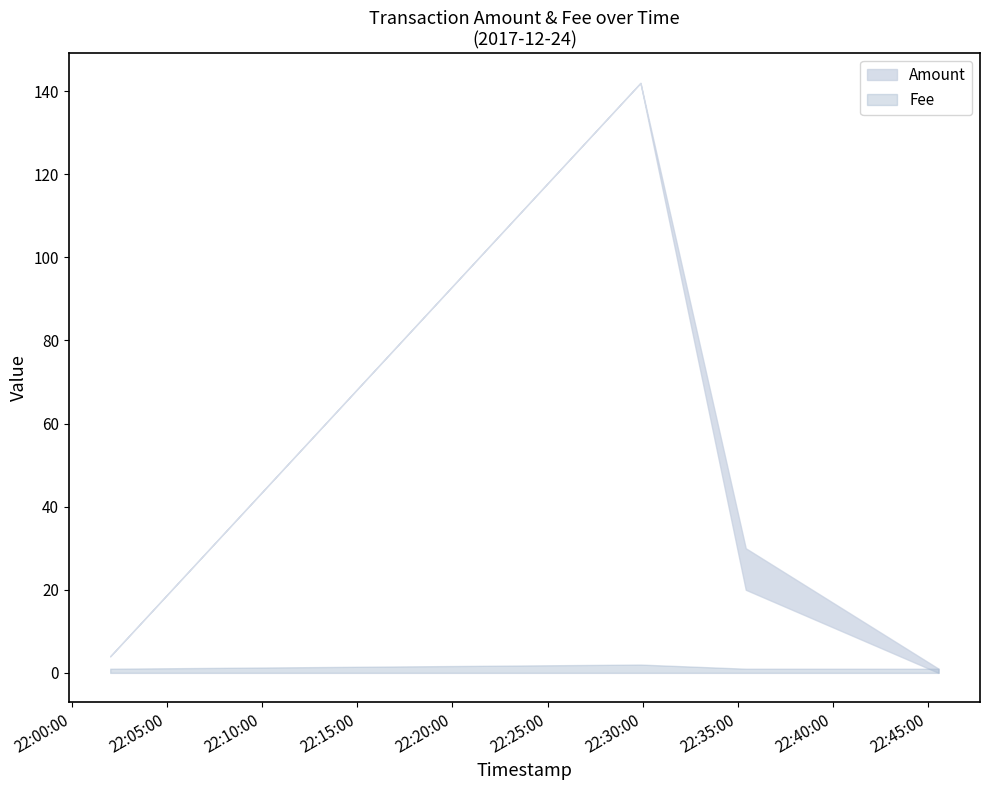

At which category is the sum across all series the highest?

2017-12-24 22:29:53